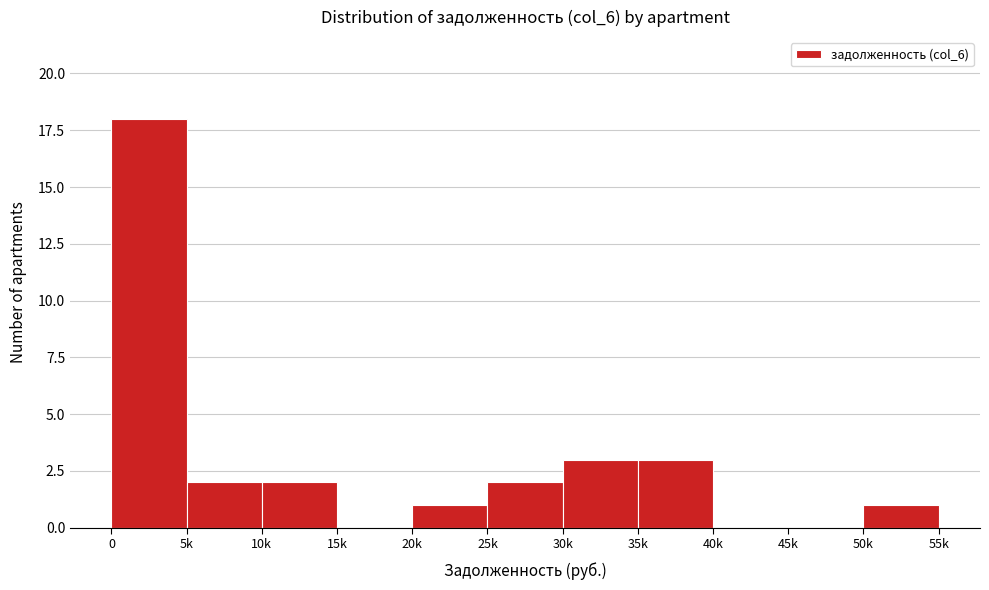

Reading left to right, transcribe all the data shown in this chart.

0=18	5k=2	10k=2	15k=0	20k=1	25k=2	30k=3	35k=3	40k=0	45k=0	50k=1